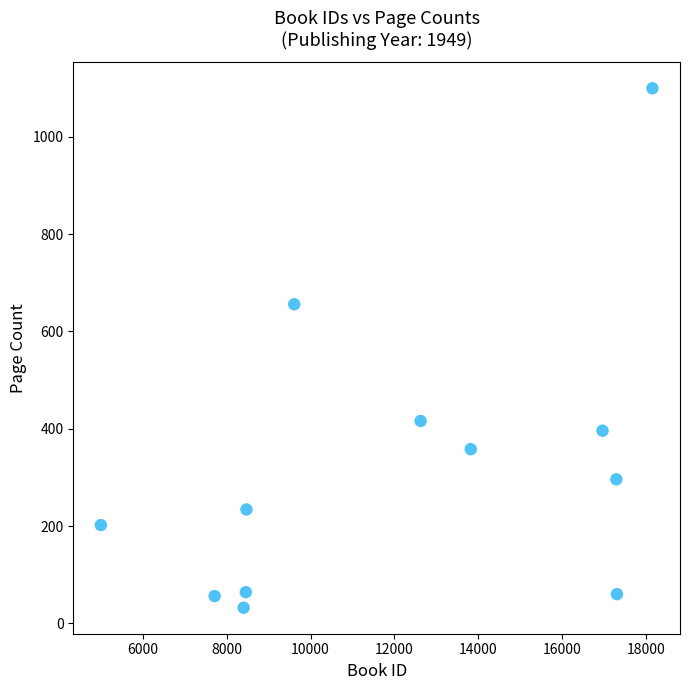

What is the range of Y values (max minus min)?

1068